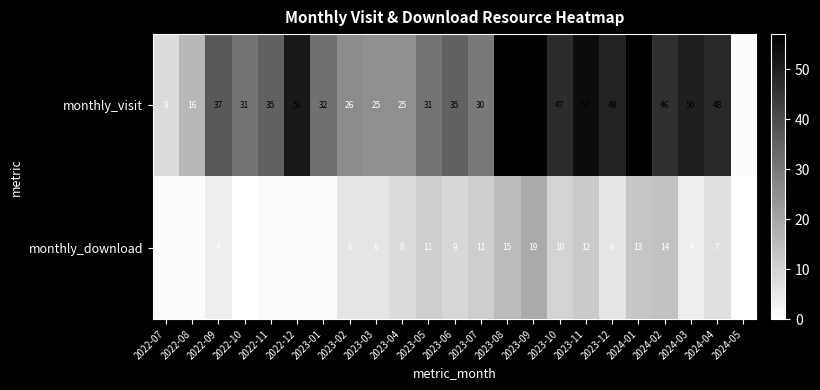

Rank the series at 2023-12 from lowest to highest value.

monthly_download, monthly_visit